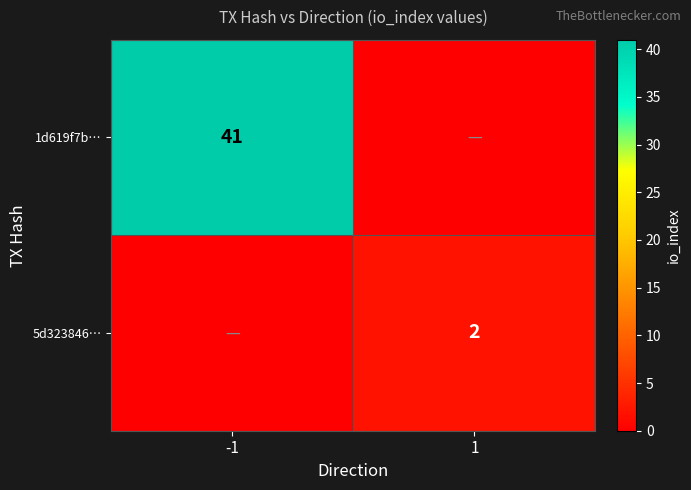

True or false: 5d323846… has a value of 2 at 1.

True